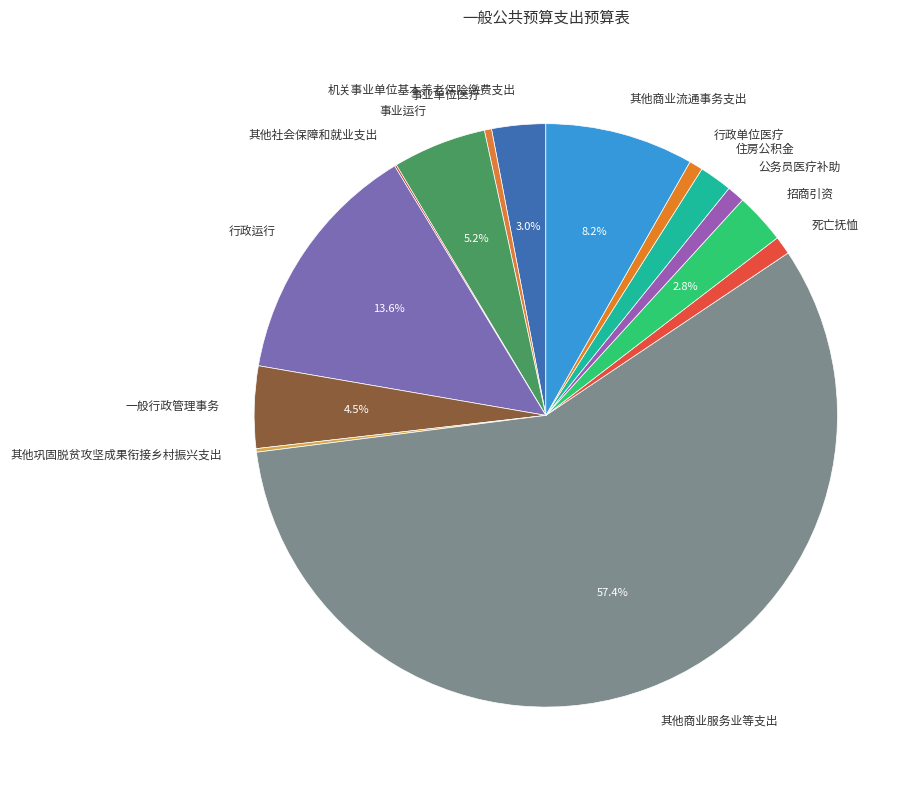

Which category has the biggest portion of the pie?

其他商业服务业等支出